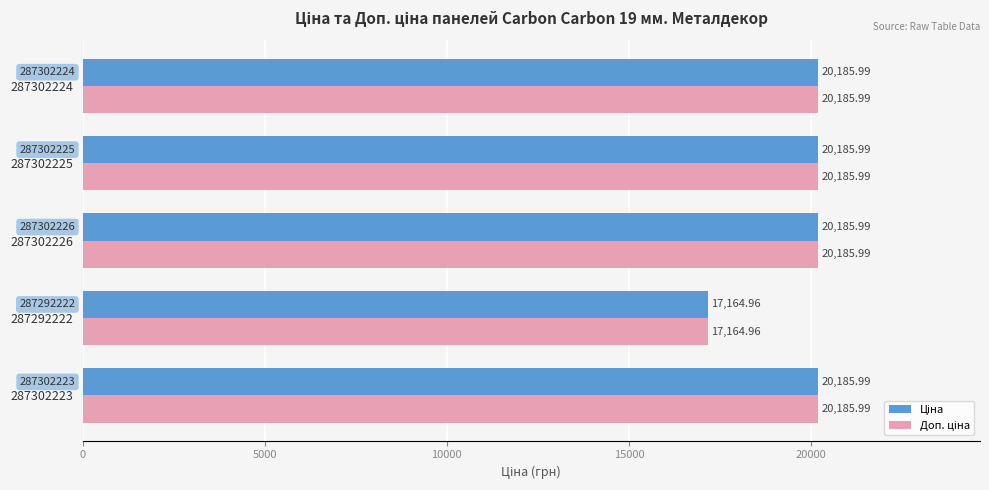

What is the total value across all series at 287302224?

40372.0